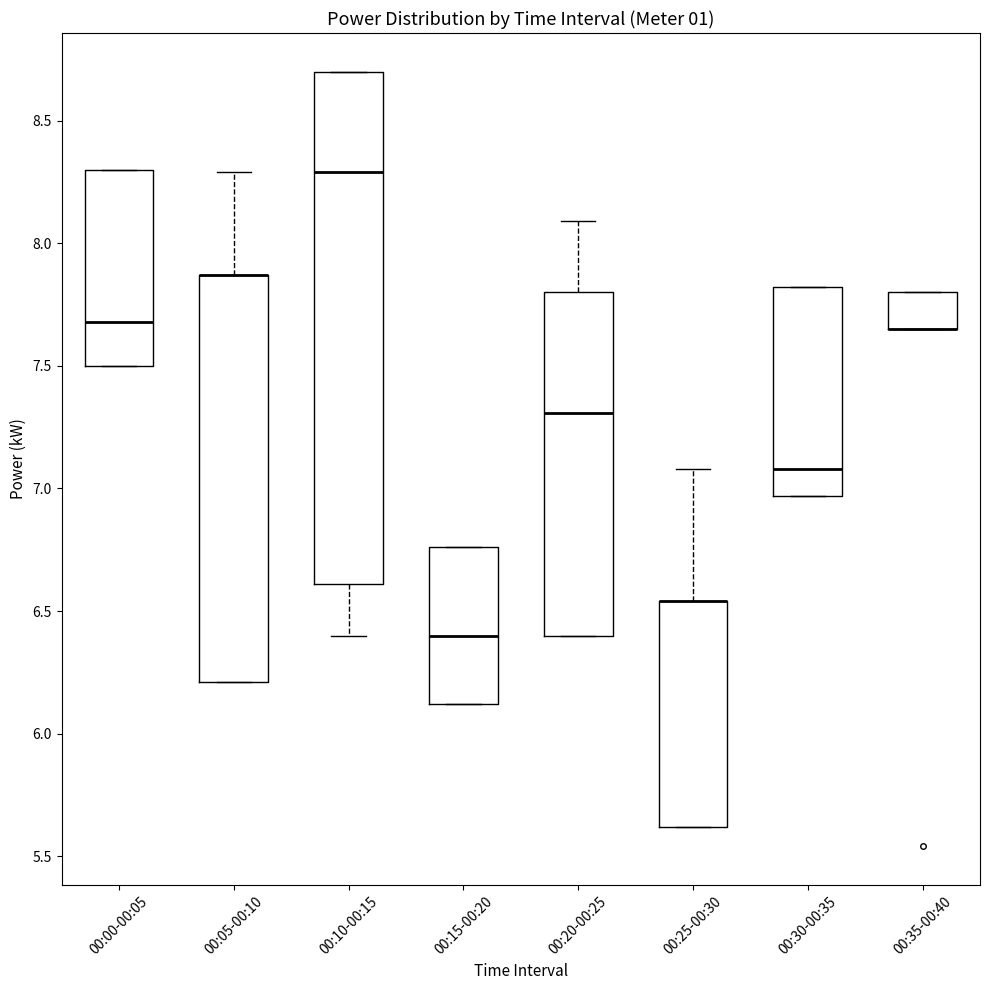

Which box is the tallest, from its lower edge to its upper edge?

00:10-00:15